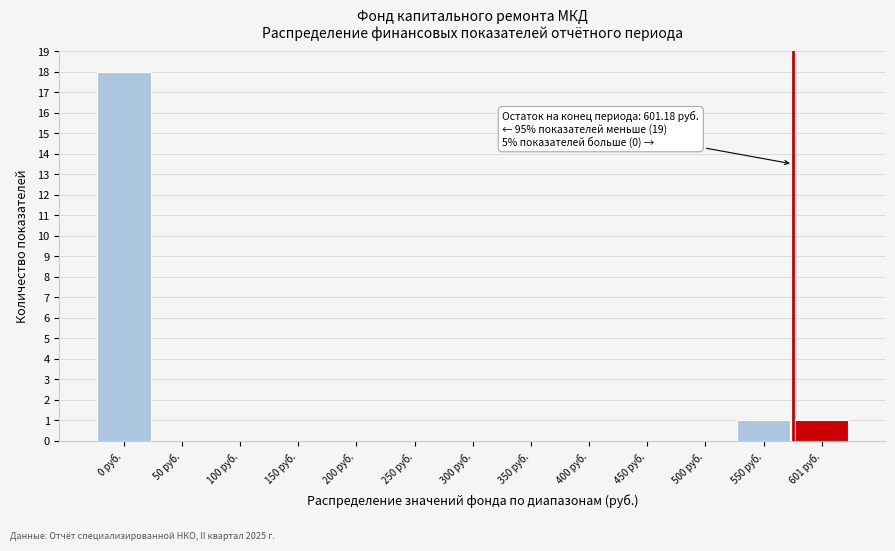

Reading right to left, list all the values displayed in this chart.

601 руб.=1	550 руб.=1	500 руб.=0	450 руб.=0	400 руб.=0	350 руб.=0	300 руб.=0	250 руб.=0	200 руб.=0	150 руб.=0	100 руб.=0	50 руб.=0	0 руб.=18